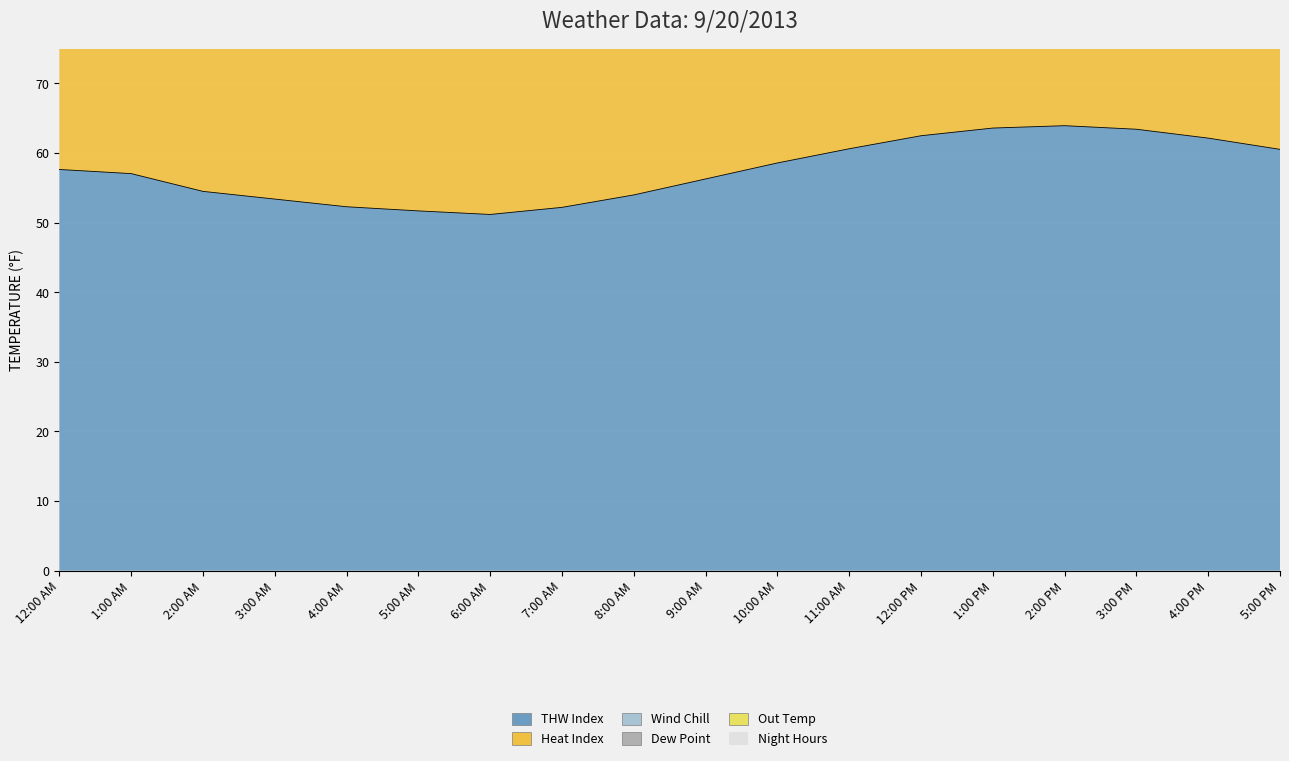

Which series changed the most between 2:00 PM and 4:00 PM?

Wind Chill